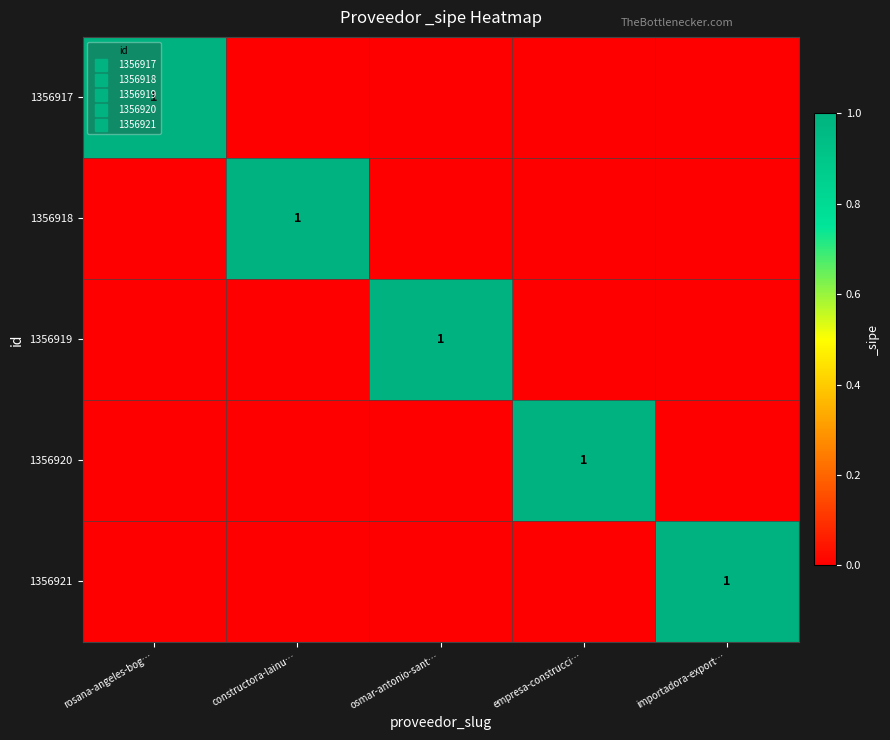

The value of 1356921 at importadora-export… is 2. True or false?

False